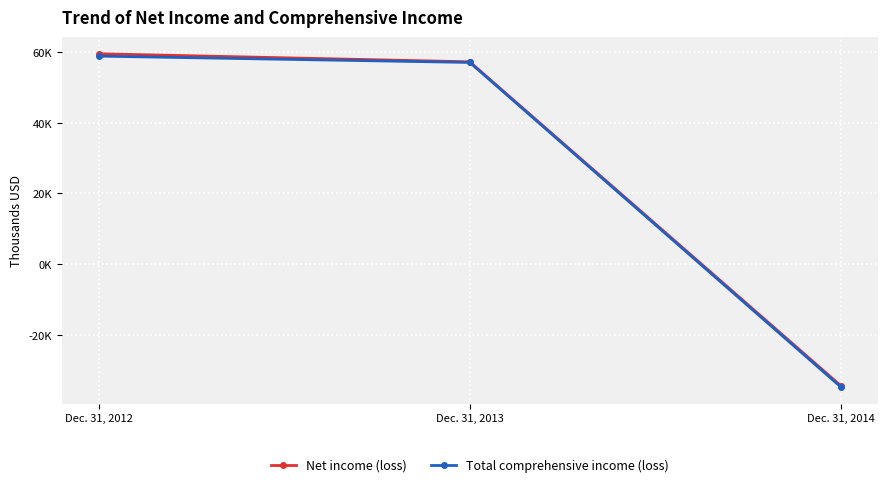

At which label does Net income (loss) reach its peak?

Dec. 31, 2012